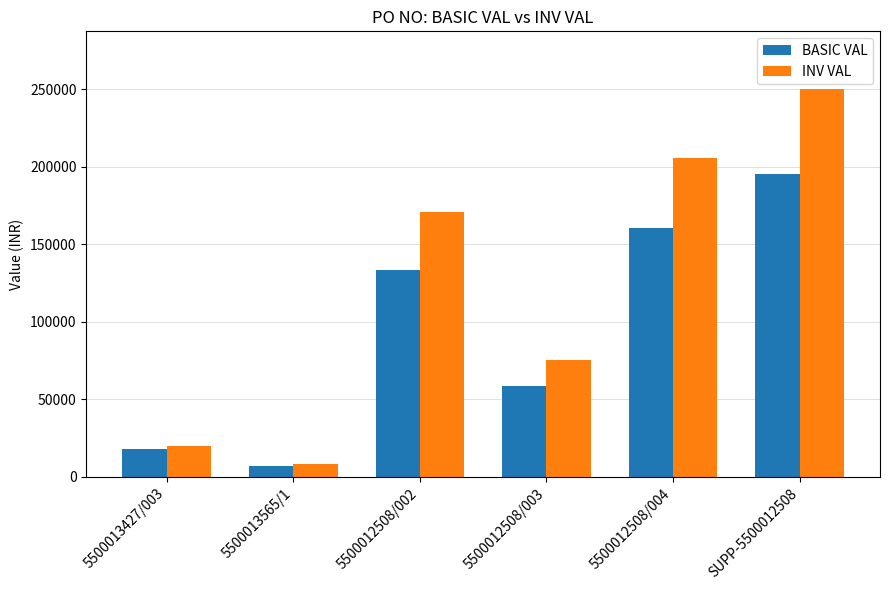

Are the bars grouped side by side (vs. stacked)?

Yes